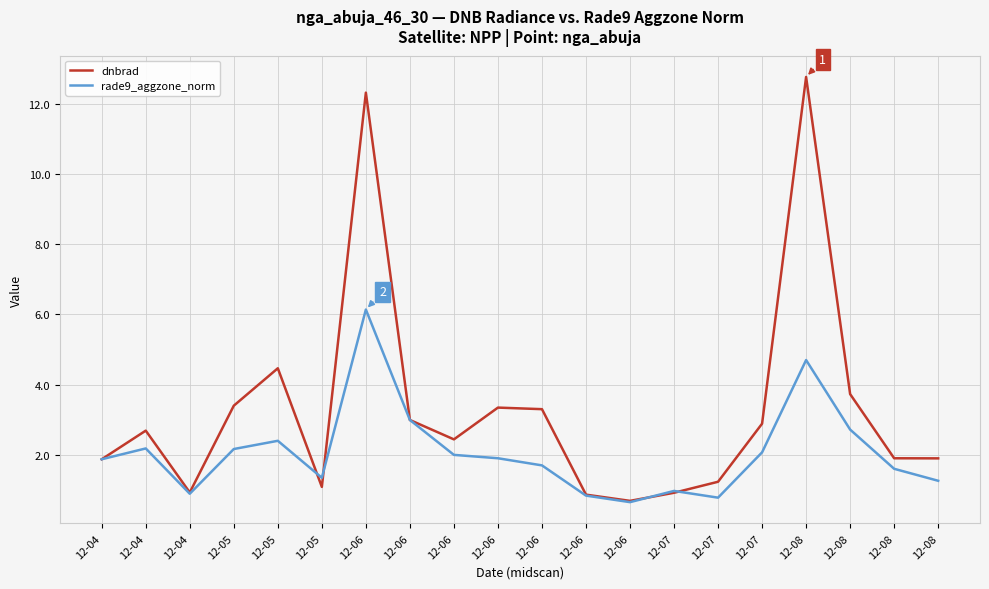

What is the difference between the maximum and minimum values in the dnbrad series?

12.1